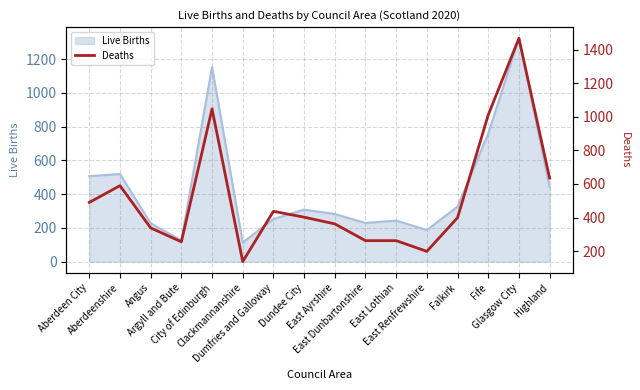

What value does the data have at Falkirk, to the nearest 10?

400